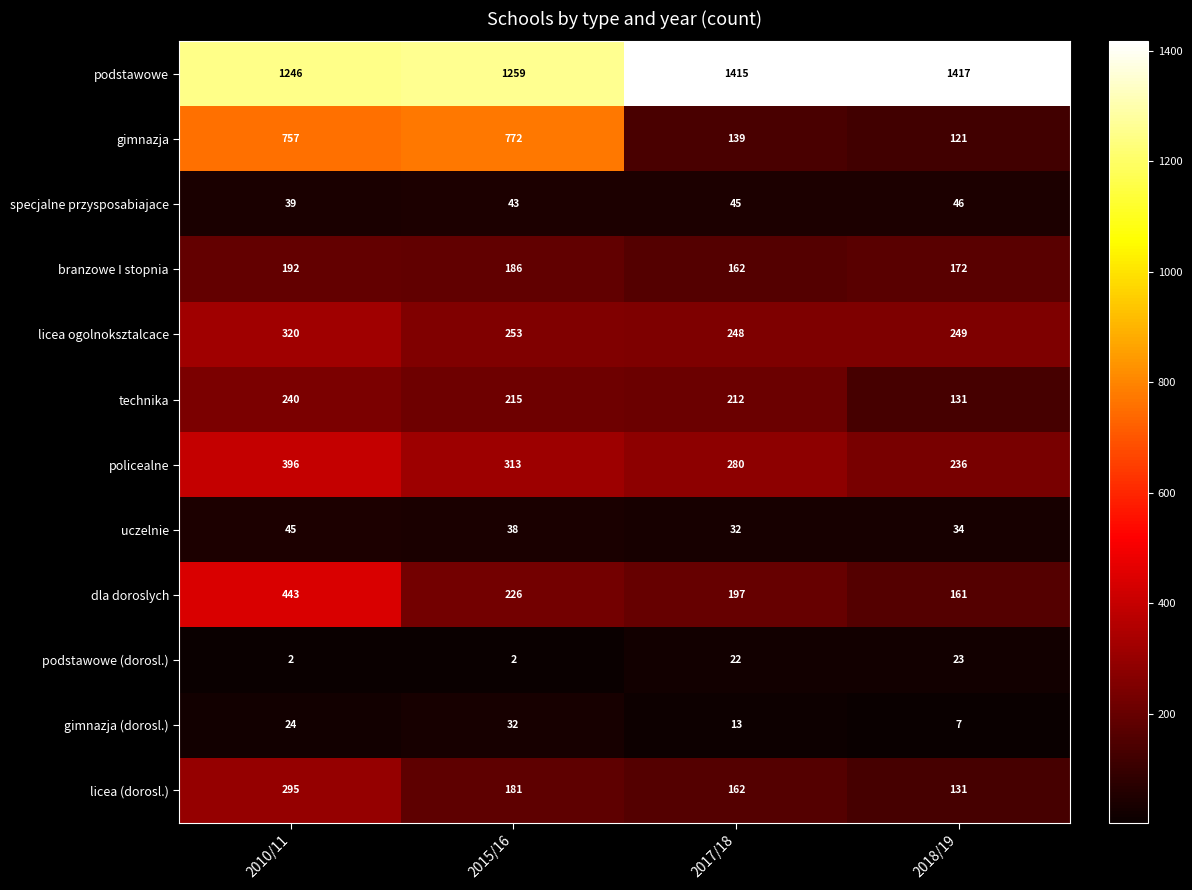

The technika series shows 215 at 2015/16. True or false?

True